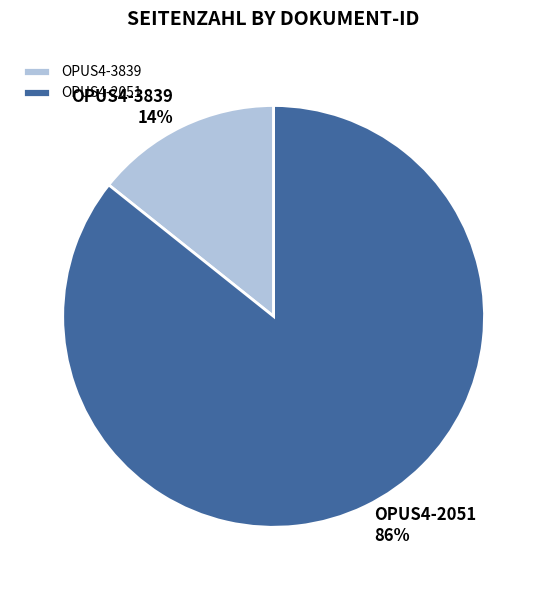

Between OPUS4-2051 and OPUS4-3839, which is larger?

OPUS4-2051